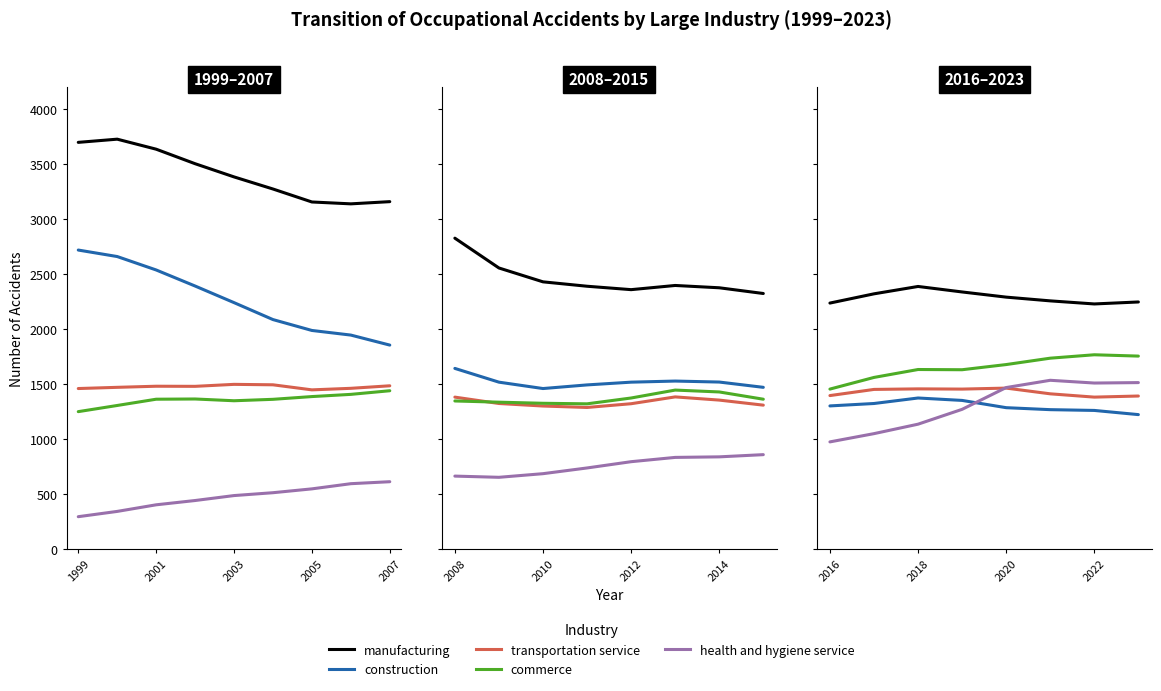

How many values in the health and hygiene service series exceed 1470?

3